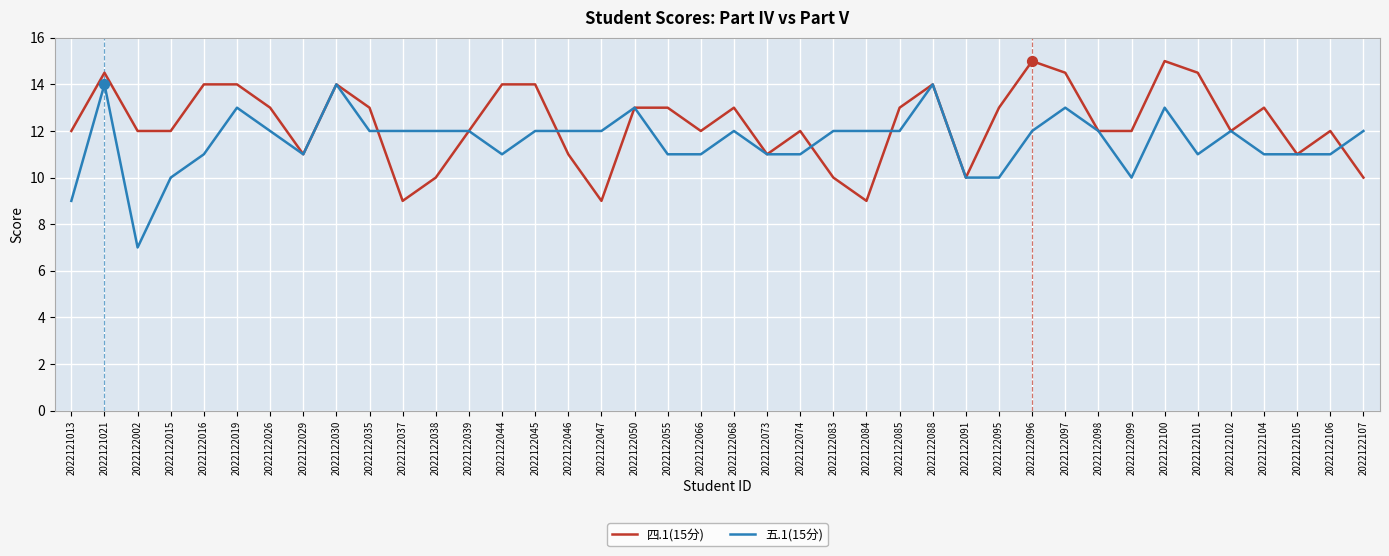

Which series has the widest spread of values?

五.1(15分)